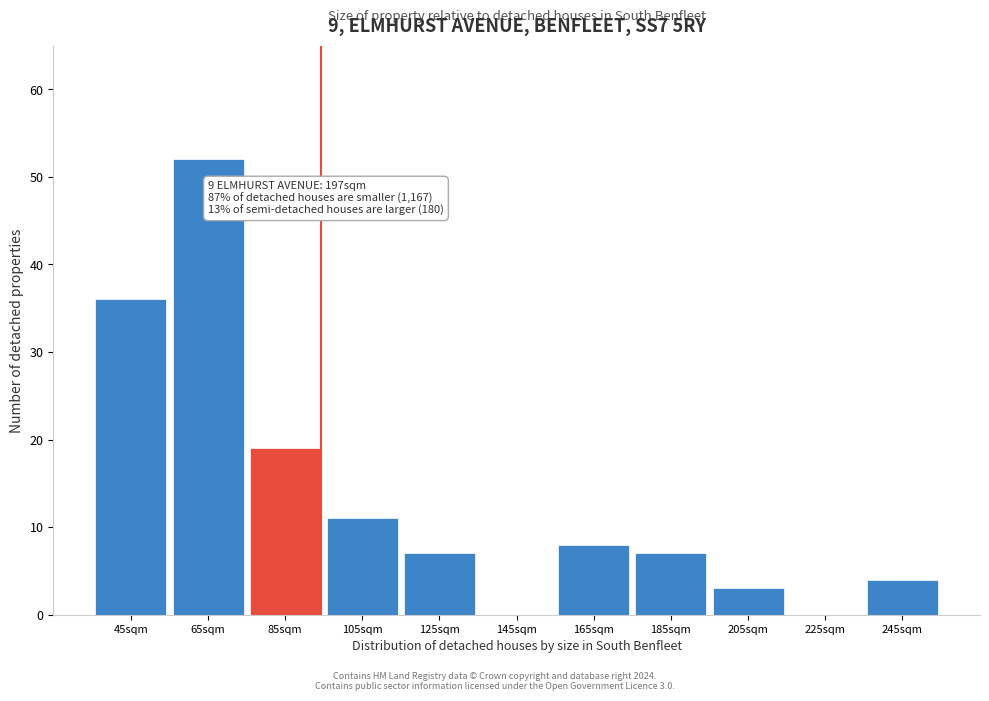

Reading left to right, transcribe all the data shown in this chart.

45sqm=36	65sqm=52	85sqm=19	105sqm=11	125sqm=7	145sqm=0	165sqm=8	185sqm=7	205sqm=3	225sqm=0	245sqm=4